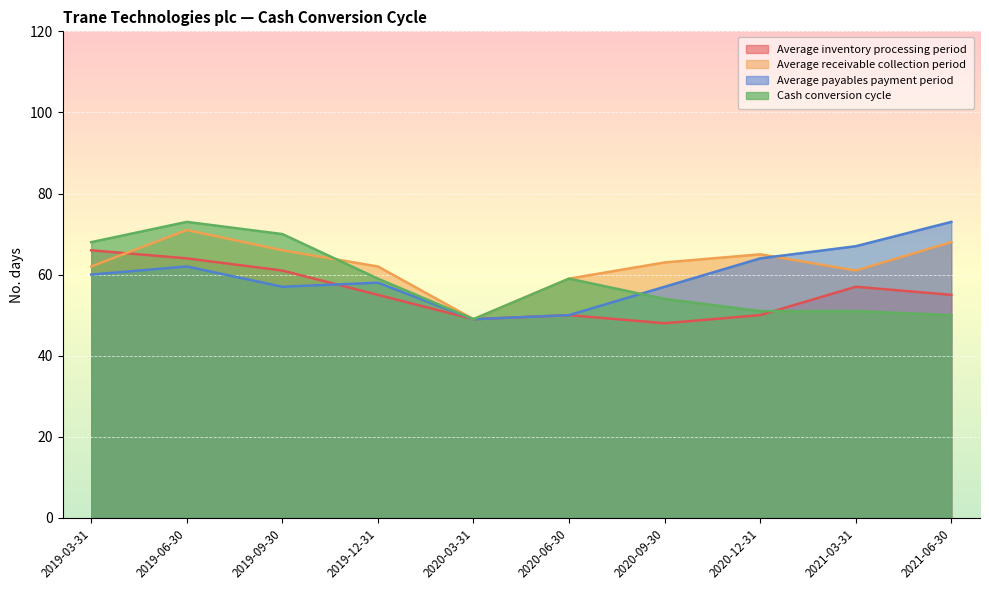

How many lines are shown in the chart?

4